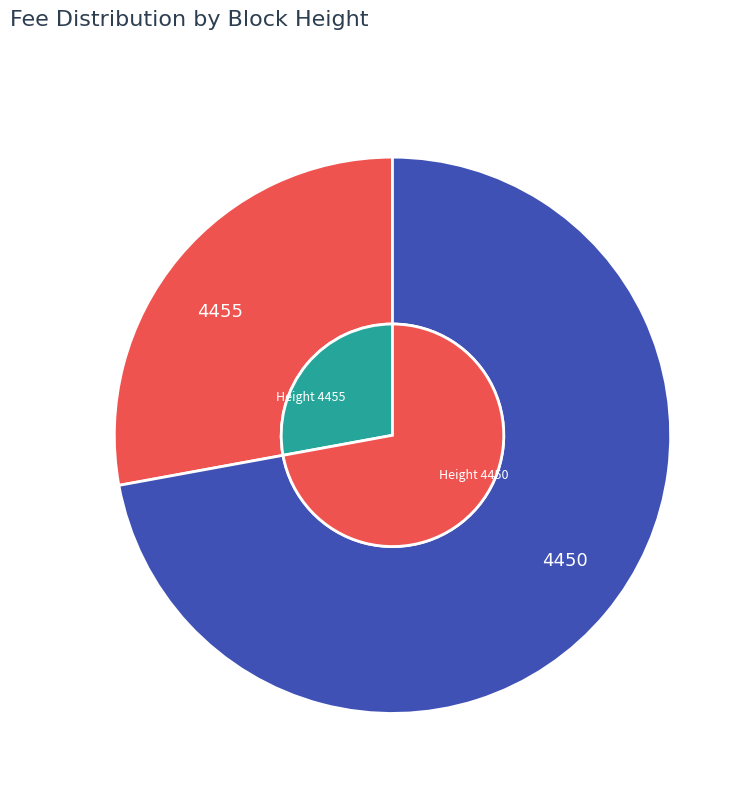

What percentage do 4455 and 4450 together represent?

100.0%